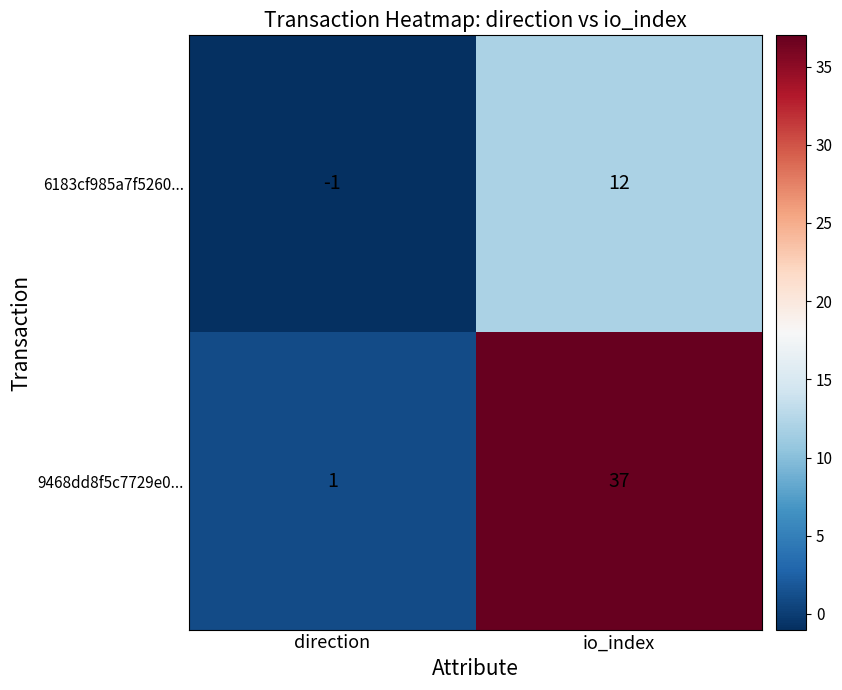

Count the number of categories in the chart.

2